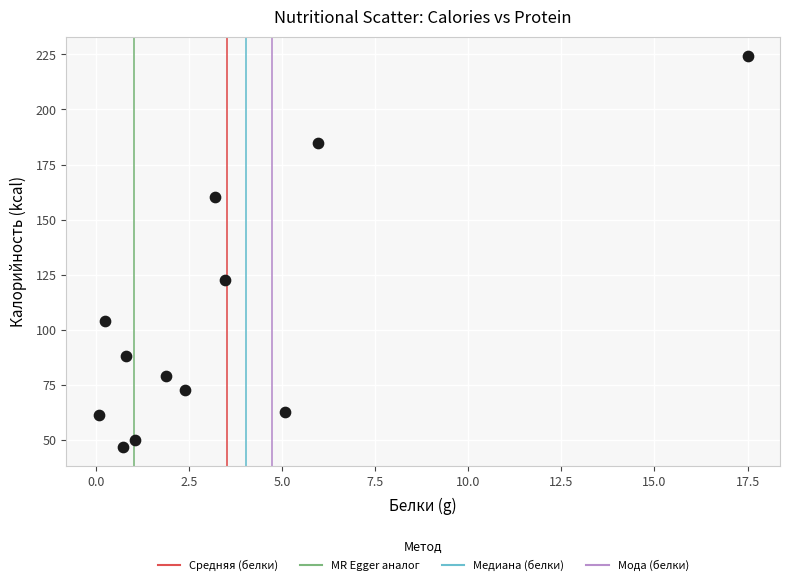

What is the range of Y values (max minus min)?

177.1